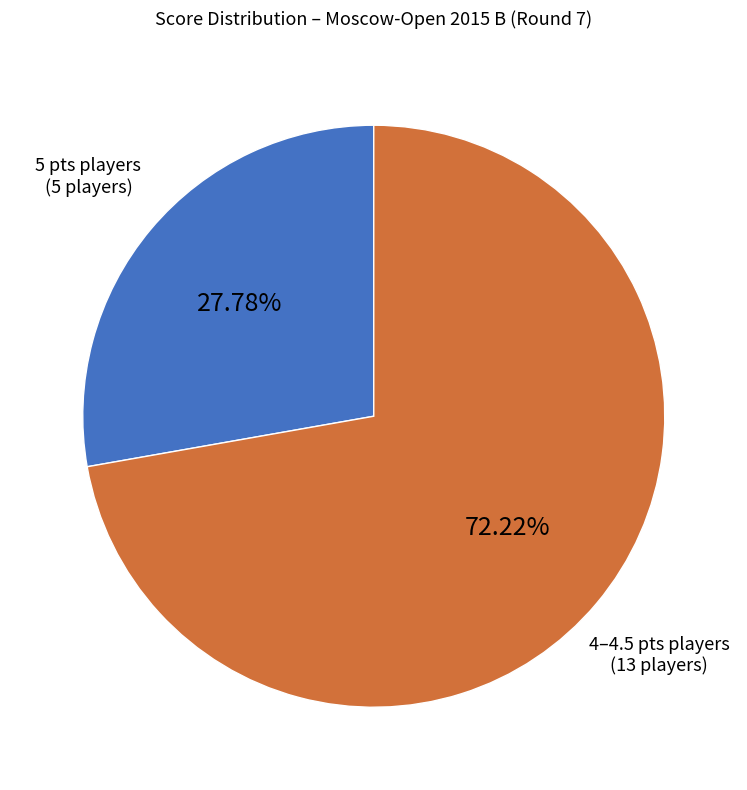

Does any single category account for the majority?

Yes